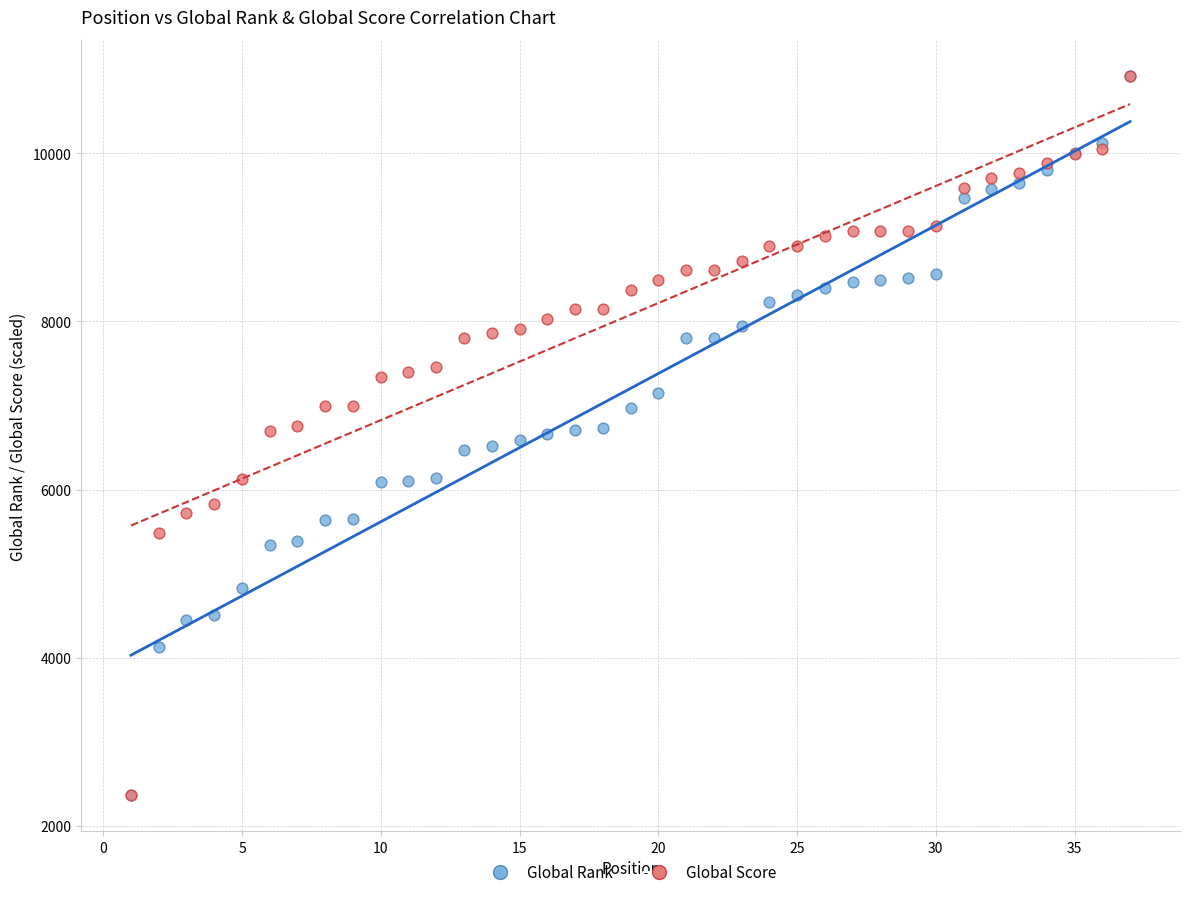

What are all the series names shown in the legend?

Global Rank, Global Score